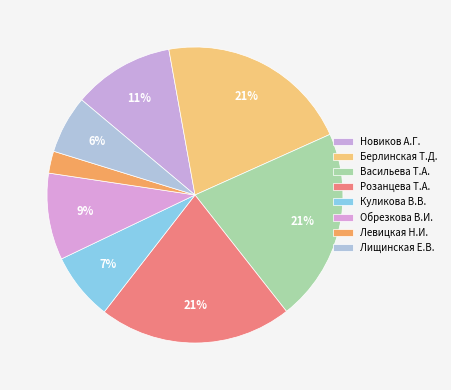

How many segments does this pie chart have?

8